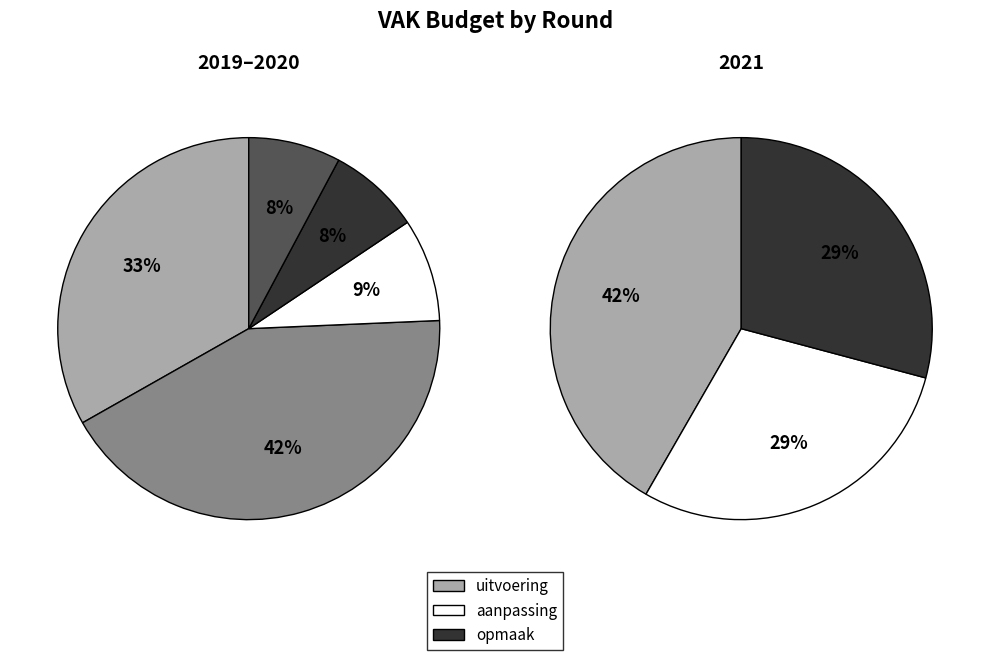

What is the change in value from 2021 aanpassing to 2019 opmaak?

+6000